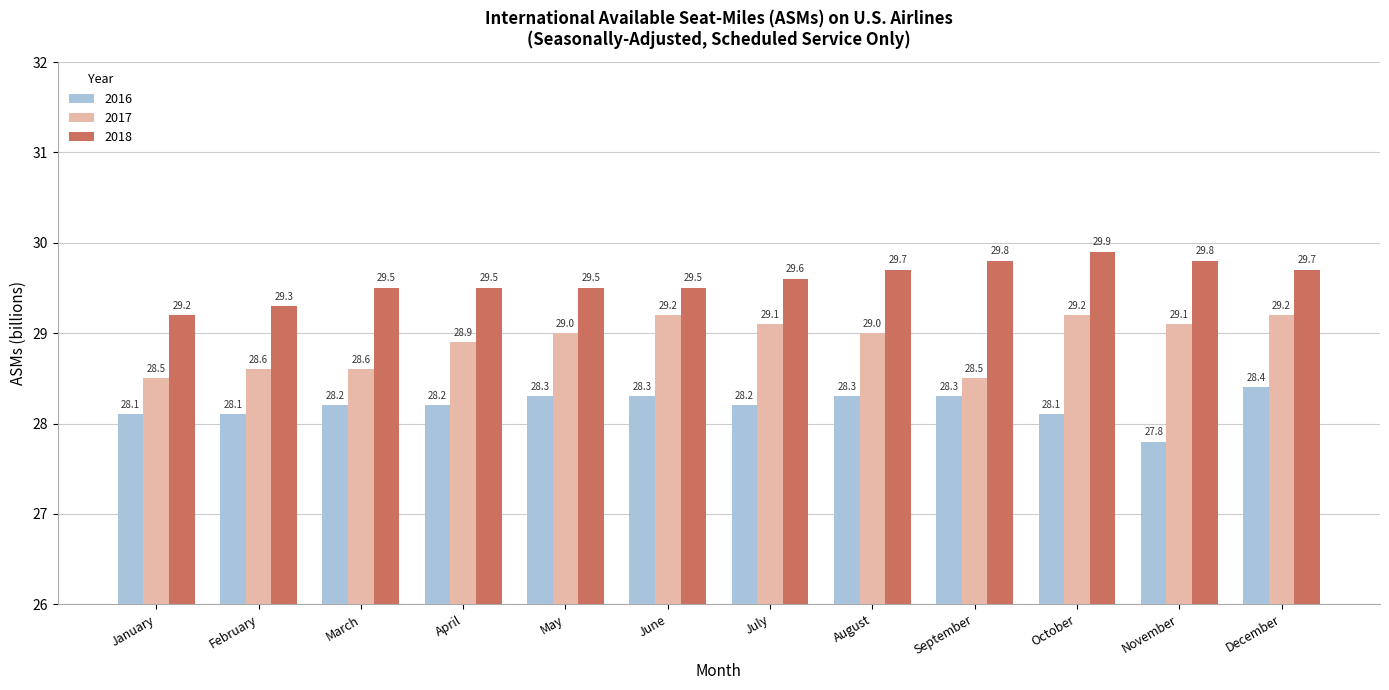

How many distinct data groups are displayed?

3